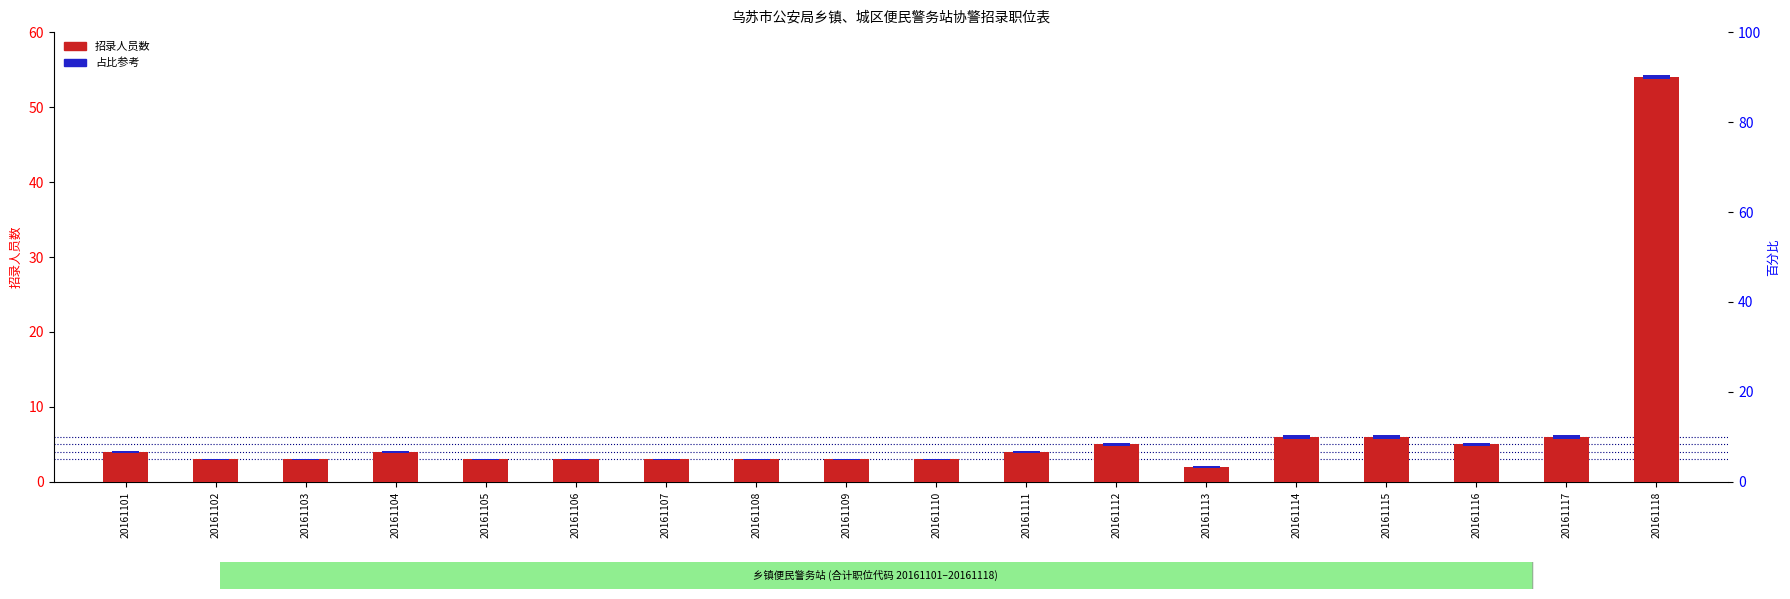

Reading right to left, list all the values displayed in this chart.

20161118=54	20161117=6	20161116=5	20161115=6	20161114=6	20161113=2	20161112=5	20161111=4	20161110=3	20161109=3	20161108=3	20161107=3	20161106=3	20161105=3	20161104=4	20161103=3	20161102=3	20161101=4